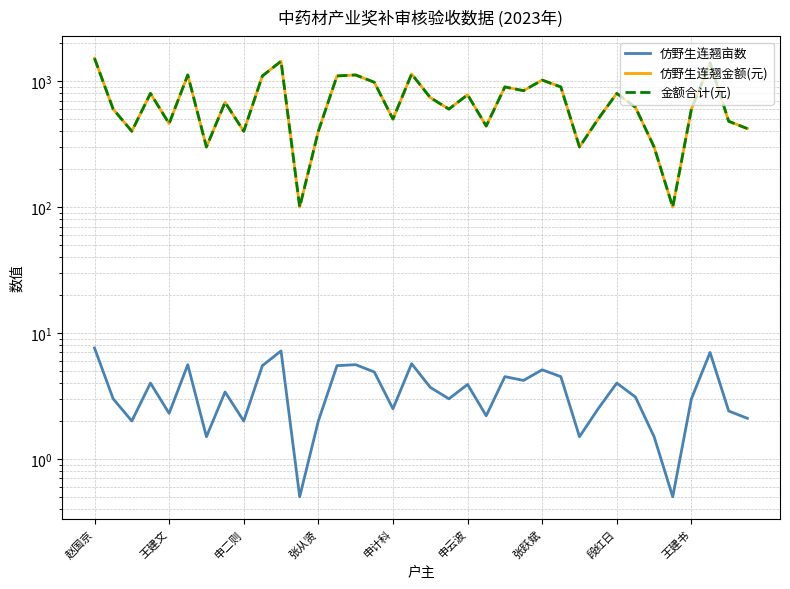

What is the spread (max minus min) of values at 21?

437.8